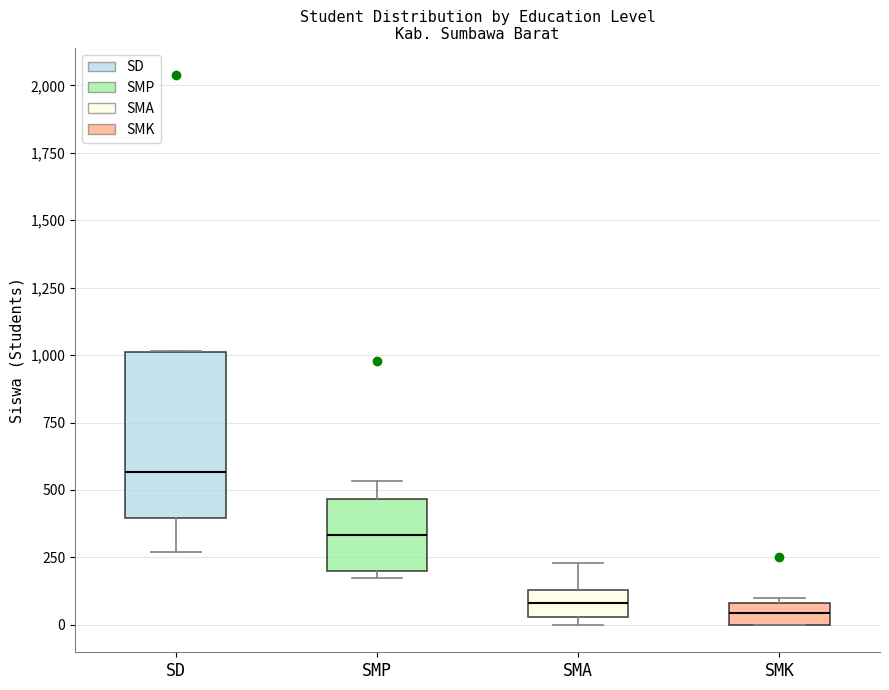

Which box has the highest median line?

SD